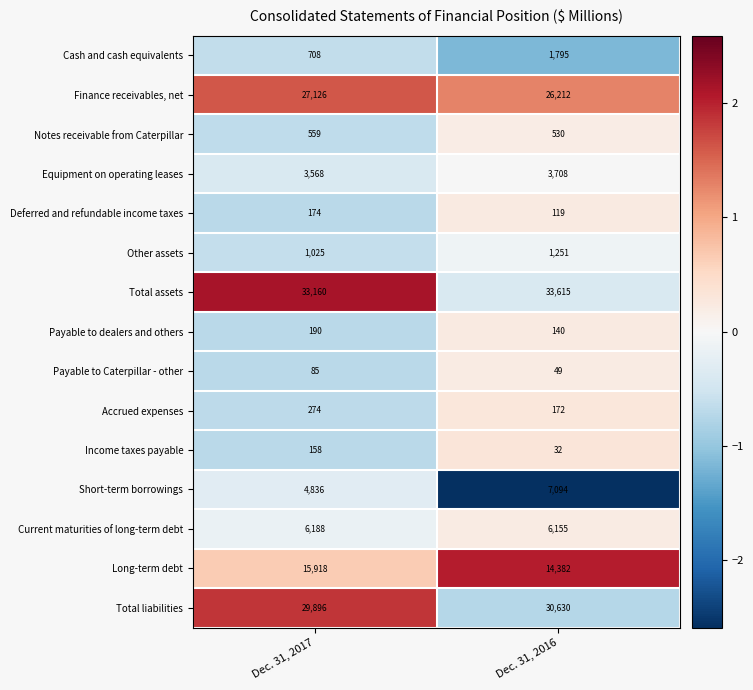

At Dec. 31, 2017, list the series in order from largest to smallest.

Total assets, Total liabilities, Finance receivables, net, Long-term debt, Current maturities of long-term debt, Short-term borrowings, Equipment on operating leases, Other assets, Cash and cash equivalents, Notes receivable from Caterpillar, Accrued expenses, Payable to dealers and others, Deferred and refundable income taxes, Income taxes payable, Payable to Caterpillar - other